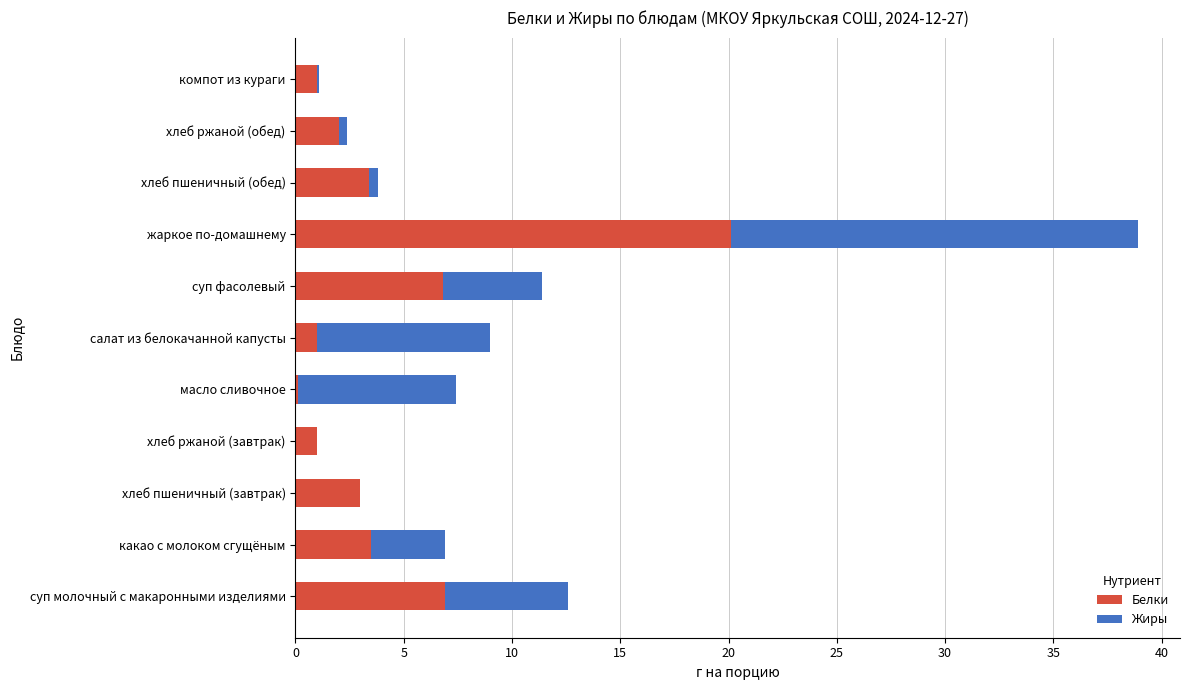

What value does the Белки series have at суп фасолевый?

6.8